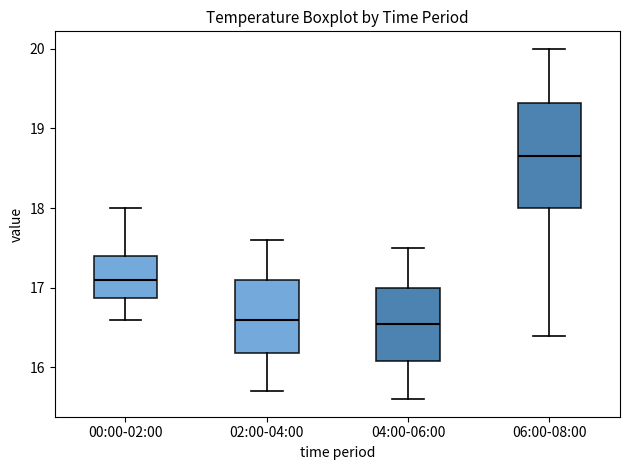

Comparing the boxes themselves (not the whiskers), which one is the tallest?

06:00-08:00